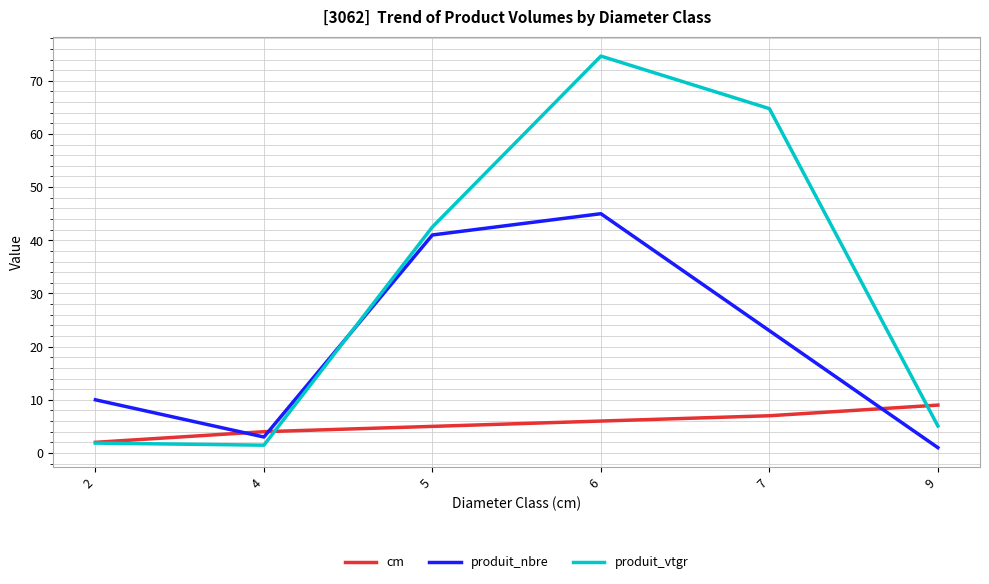

Rank the series by their average value, from highest to lowest.

produit_vtgr, produit_nbre, cm